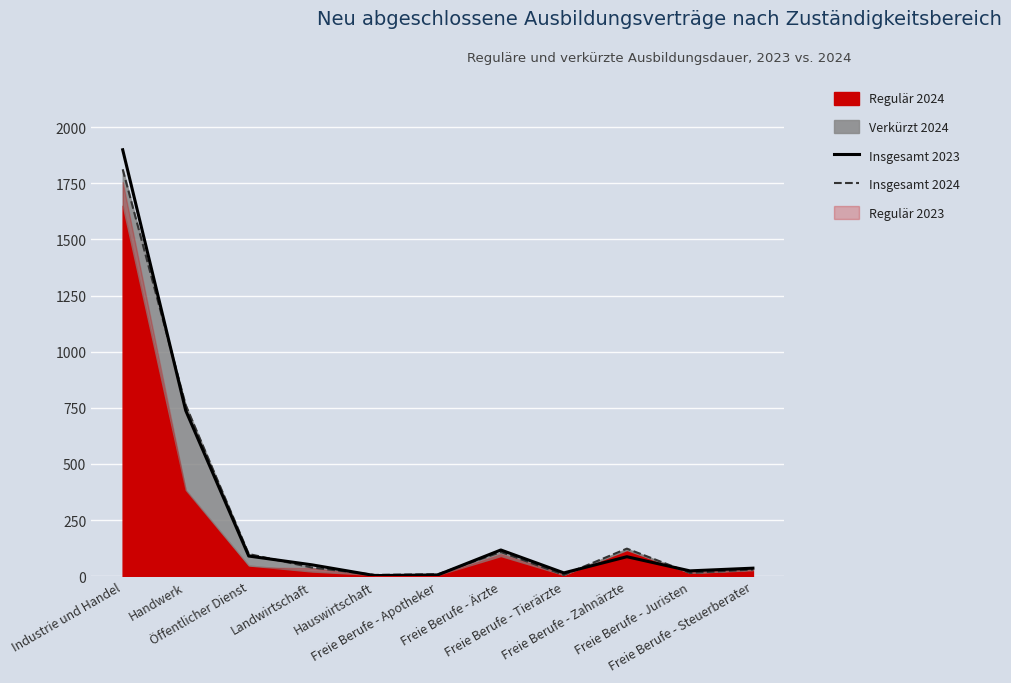

What is the total value across all series at Hauswirtschaft?

9